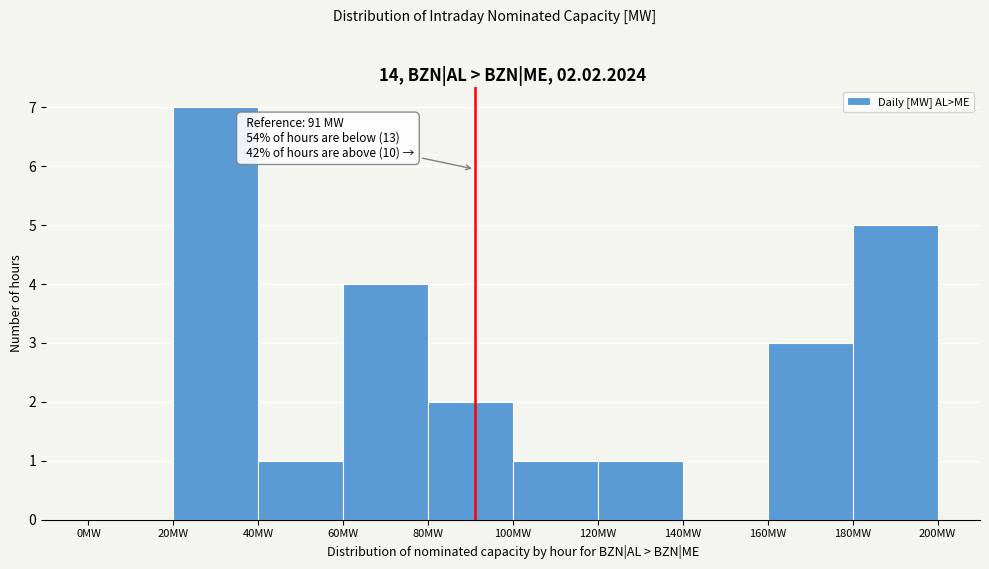

Over which range of the x-axis is the bar tallest?

20 to 40